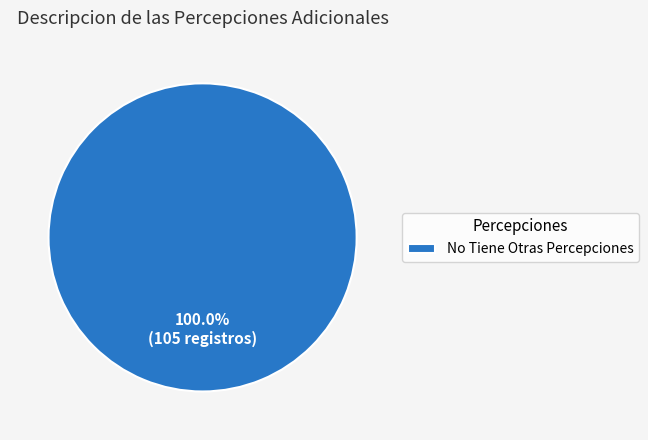

What is the majority slice?

No Tiene Otras Percepciones